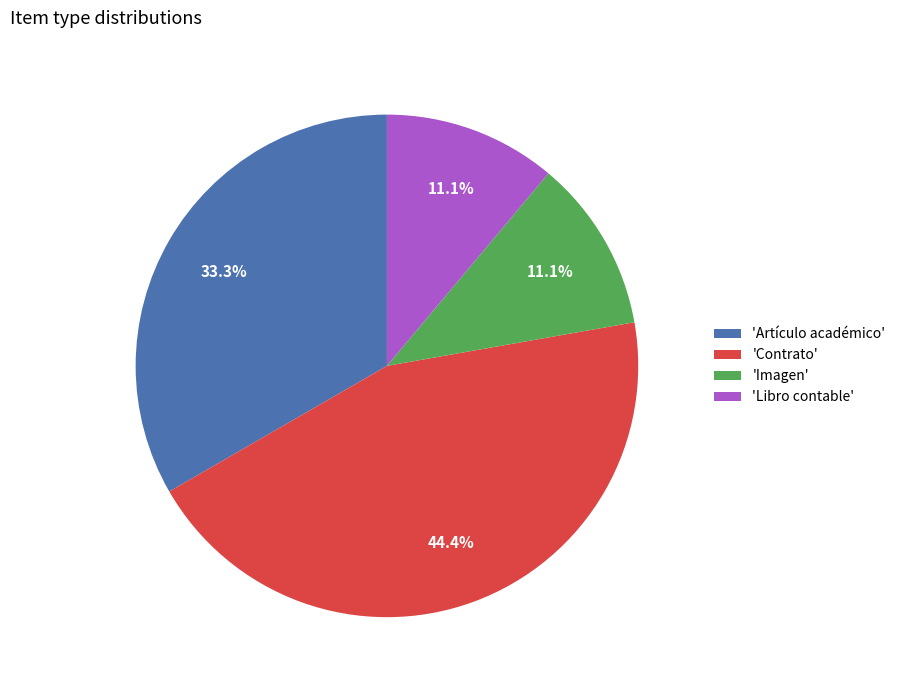

To the nearest percent, what is the difference between the largest and smallest slice percentages?

33%